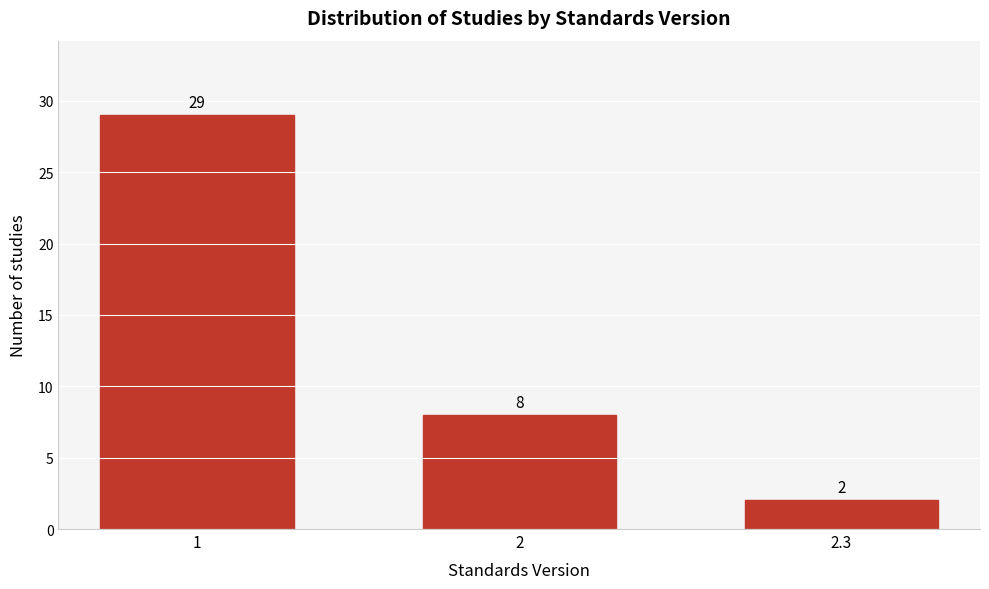

Reading left to right, extract all data points from this chart.

1=29	2=8	2.3=2